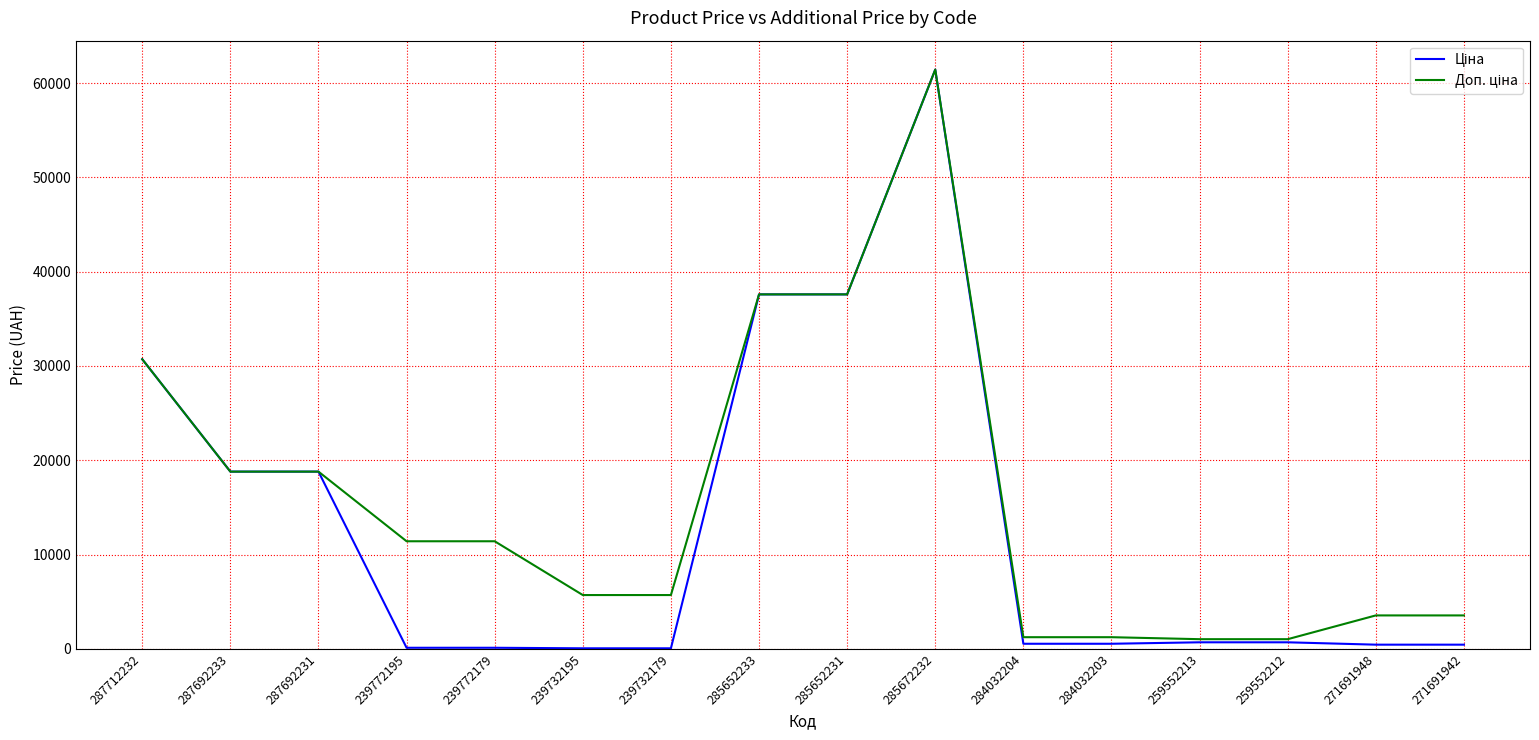

At which category is the sum across all series the highest?

285672232